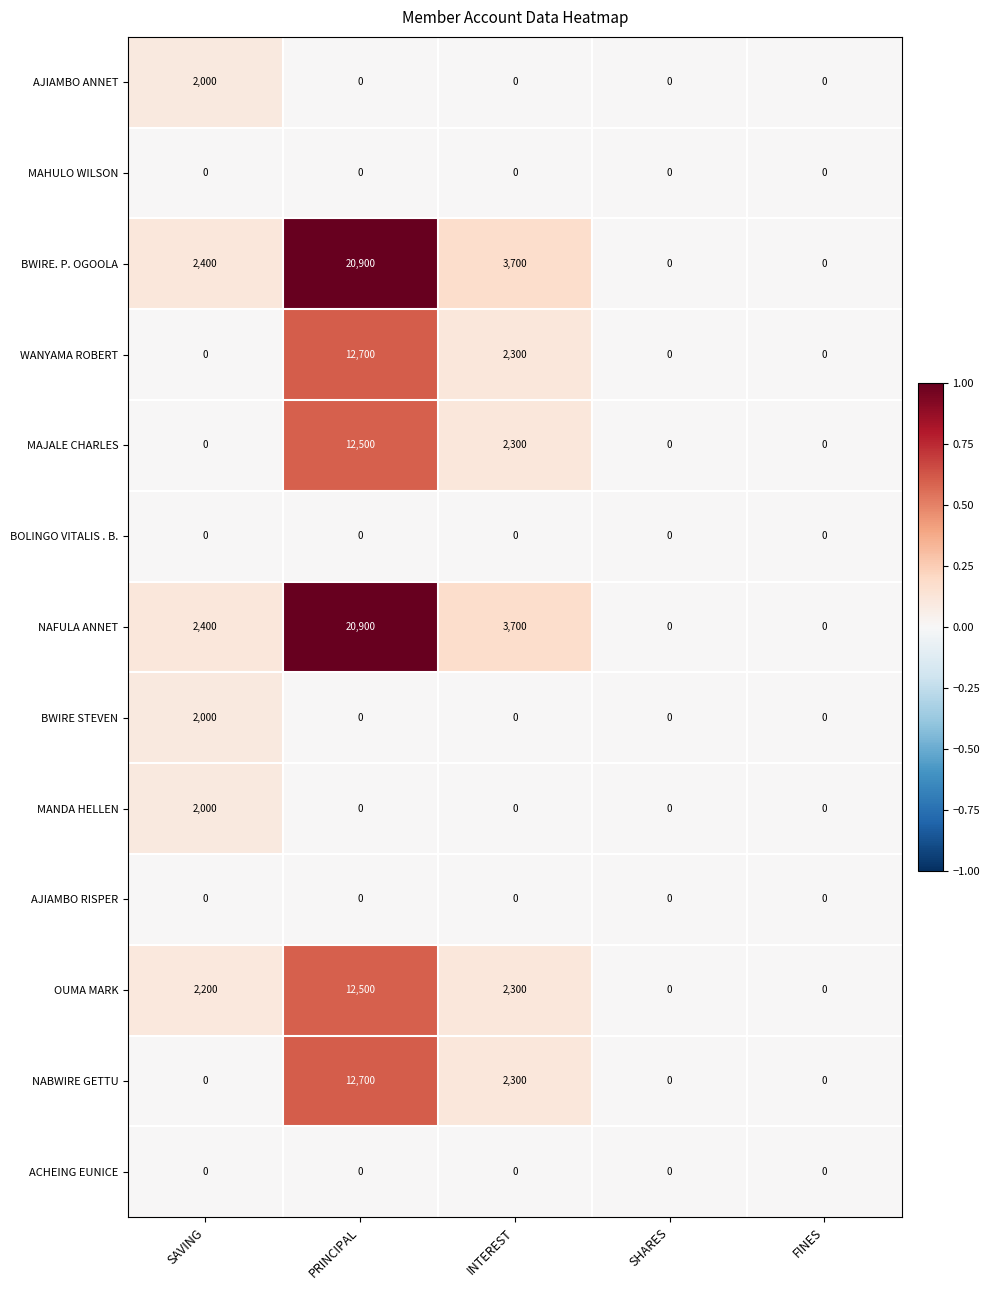

What is the maximum value shown in the chart?

20900